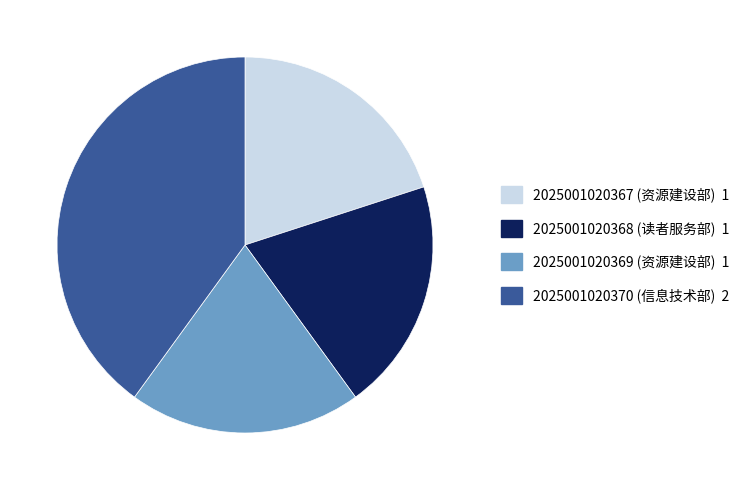

Combined, do 2025001020369 (资源建设部) and 2025001020367 (资源建设部) account for over 50%?

No